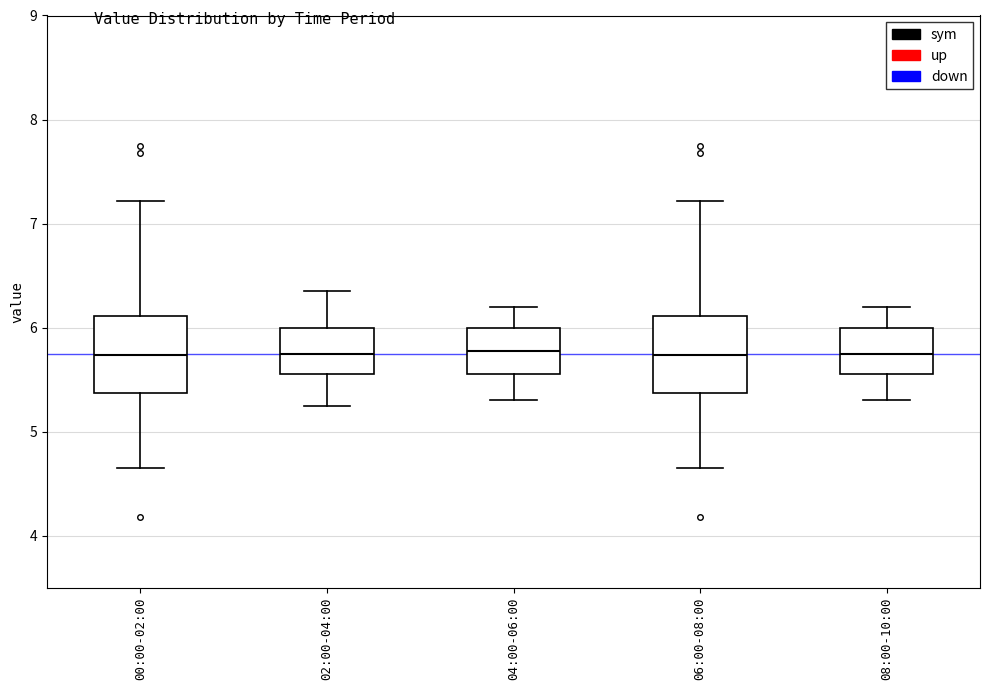

Reading left to right, read every box against the y-axis: the position of its median line, the range the box covers, and the ends of its whiskers. The values are not printed on the chart, so give them approximately, as read against the axis.

00:00-02:00: median 5.7, box 5.4 to 6.1, whiskers 4.7 to 7.2
02:00-04:00: median 5.8, box 5.6 to 6.0, whiskers 5.3 to 6.4
04:00-06:00: median 5.8, box 5.6 to 6.0, whiskers 5.3 to 6.2
06:00-08:00: median 5.7, box 5.4 to 6.1, whiskers 4.7 to 7.2
08:00-10:00: median 5.8, box 5.6 to 6.0, whiskers 5.3 to 6.2